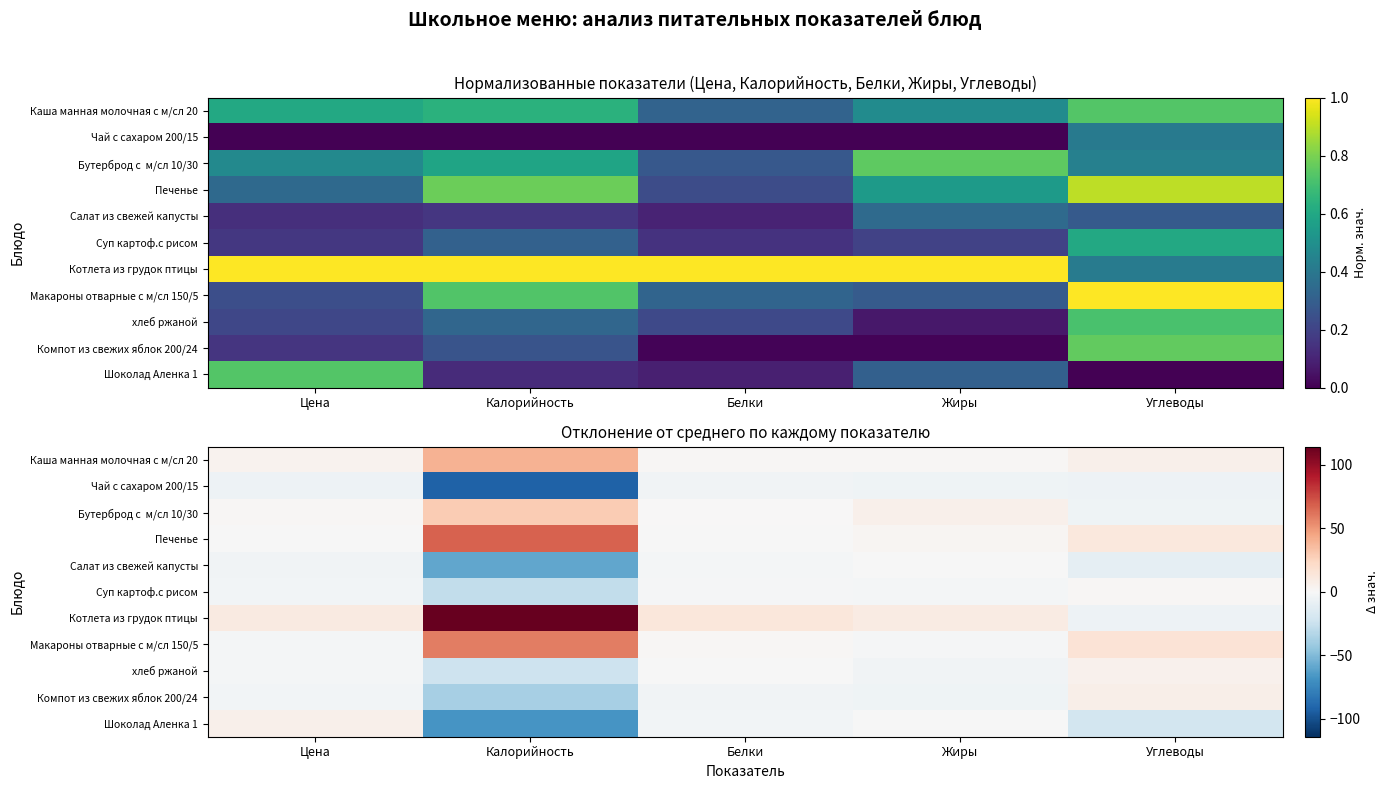

What is the lowest value of the Котлета из грудок птицы series?

-5.6